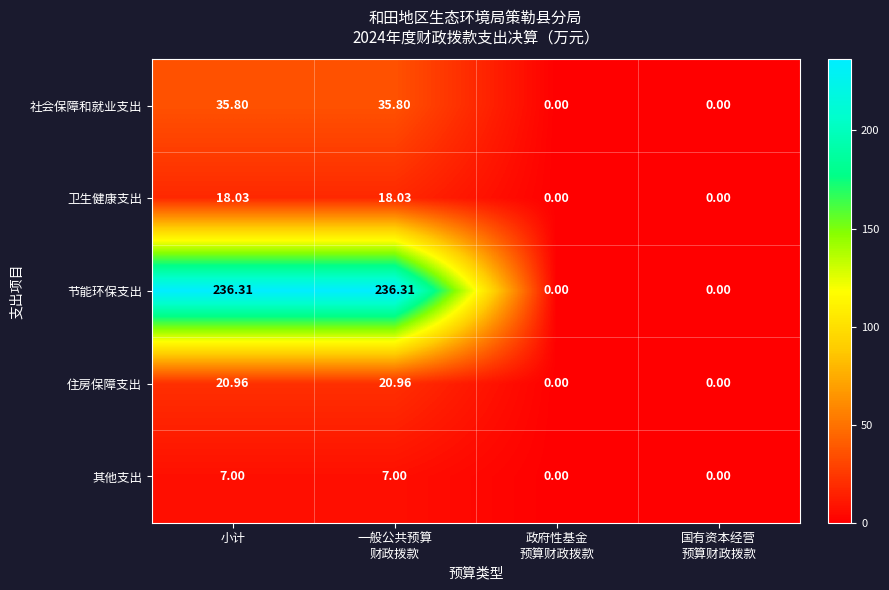

What is the total value across all series at 一般公共预算
财政拨款?

318.1